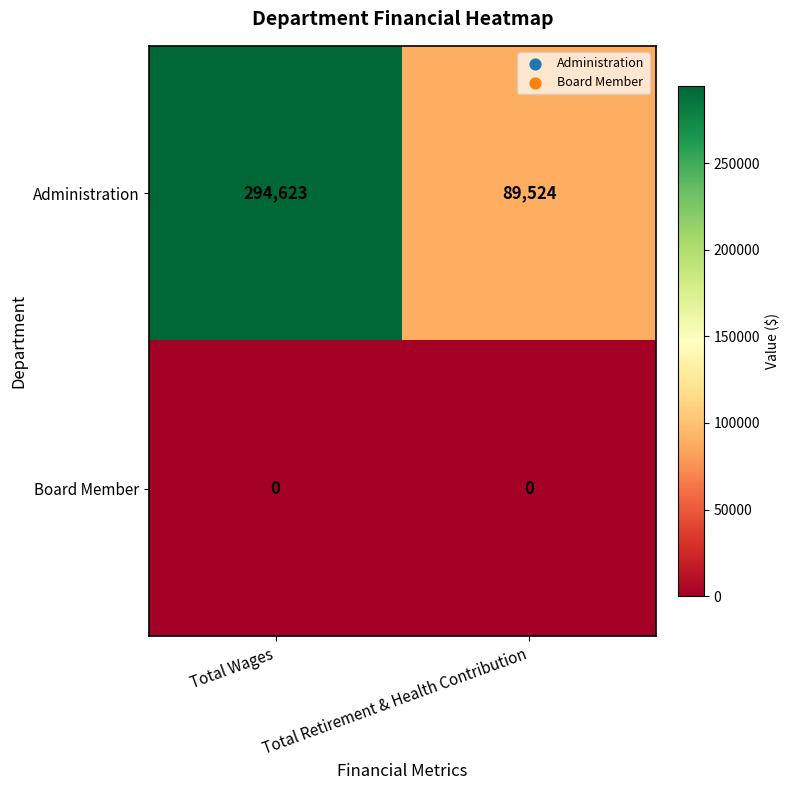

What is the difference between the maximum and minimum values in the Administration series?

205099